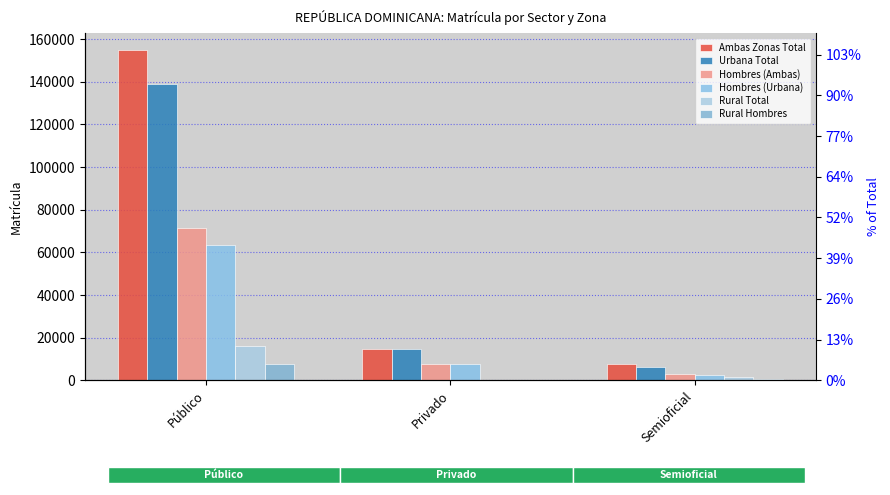

What is the average value of the Rural Total series?

5953